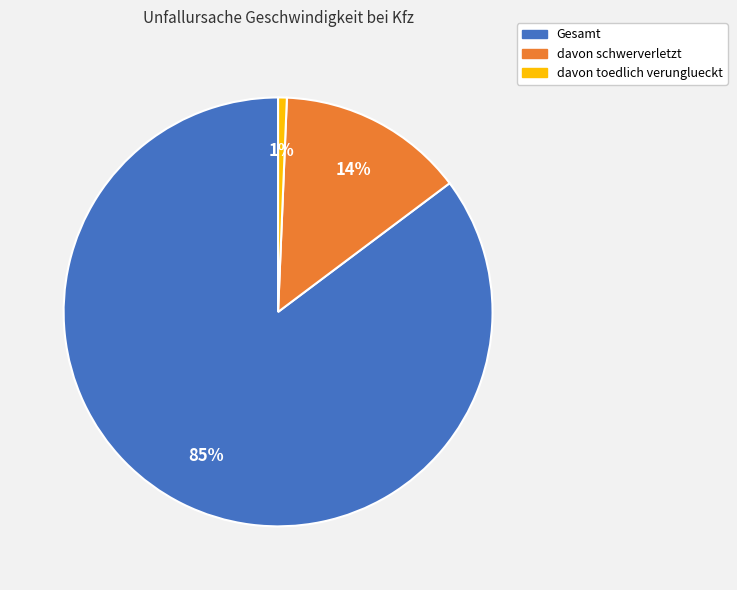

Is Gesamt the majority of the pie?

Yes